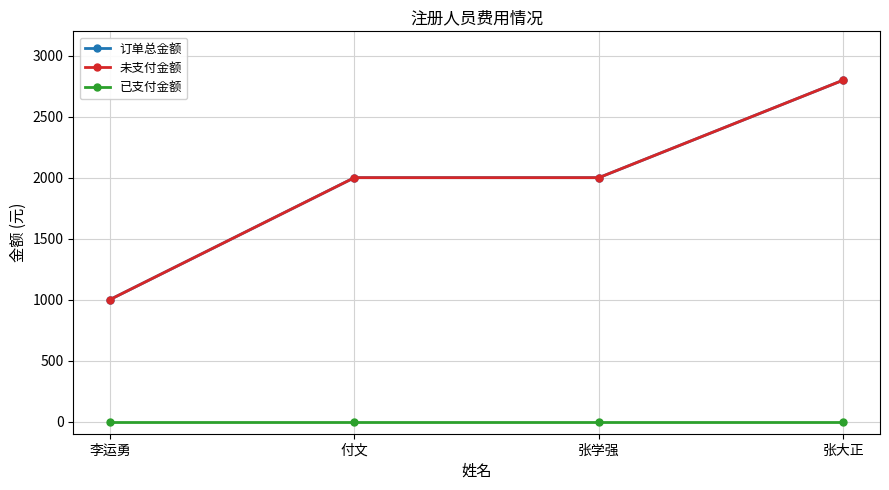

Does the chart have visible grid lines?

Yes